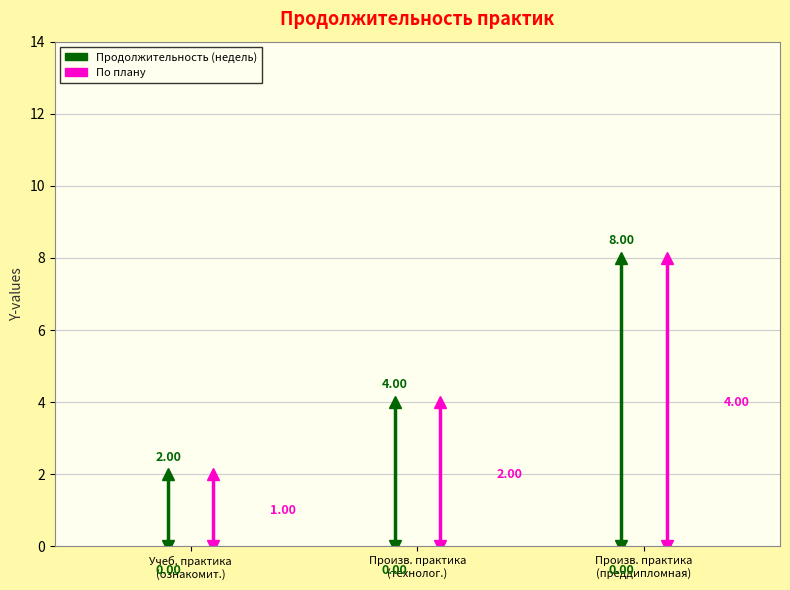

List the labels in order of value, largest first.

Производственная практика (преддипломная), Производственная практика (технологическая), Учебная практика (ознакомительная)